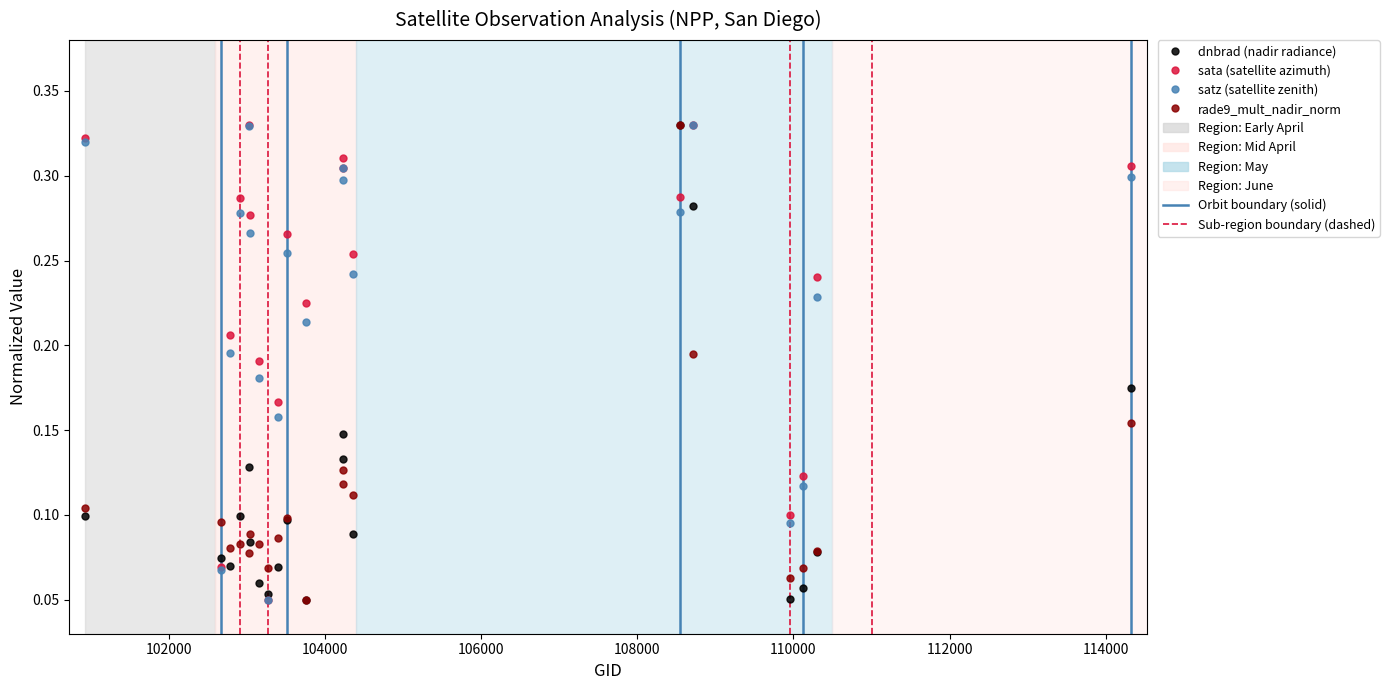

At how many categories does at least one series exceed 0?

20